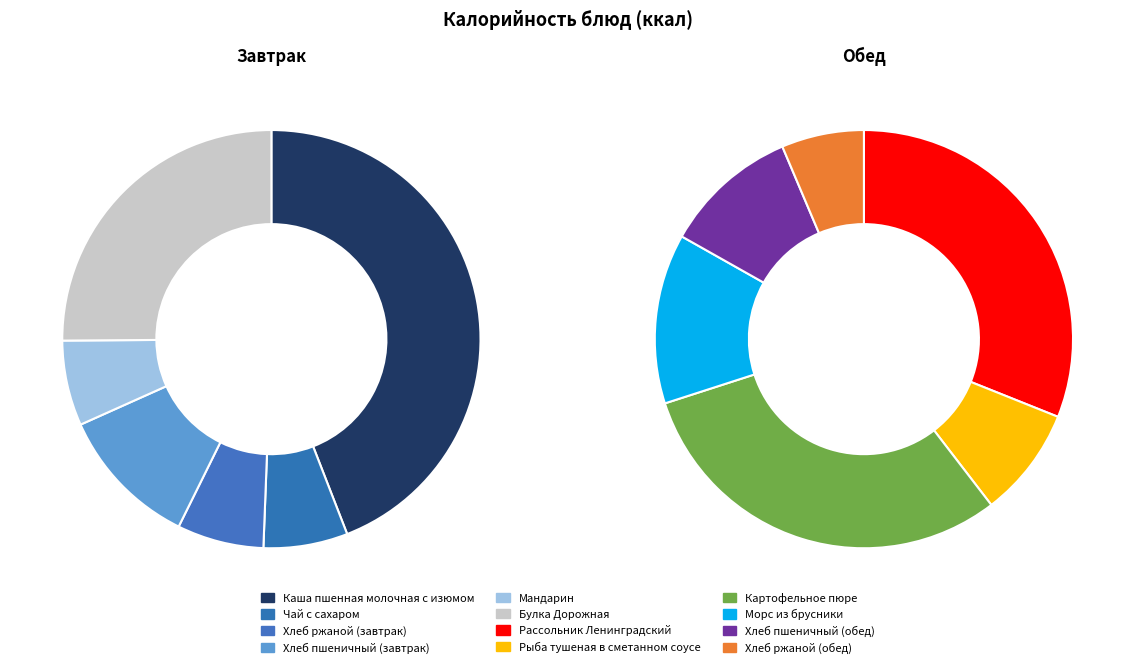

Approximately how many times larger is the value at Хлеб пшеничный (завтрак) compared to Чай с сахаром?

1.7